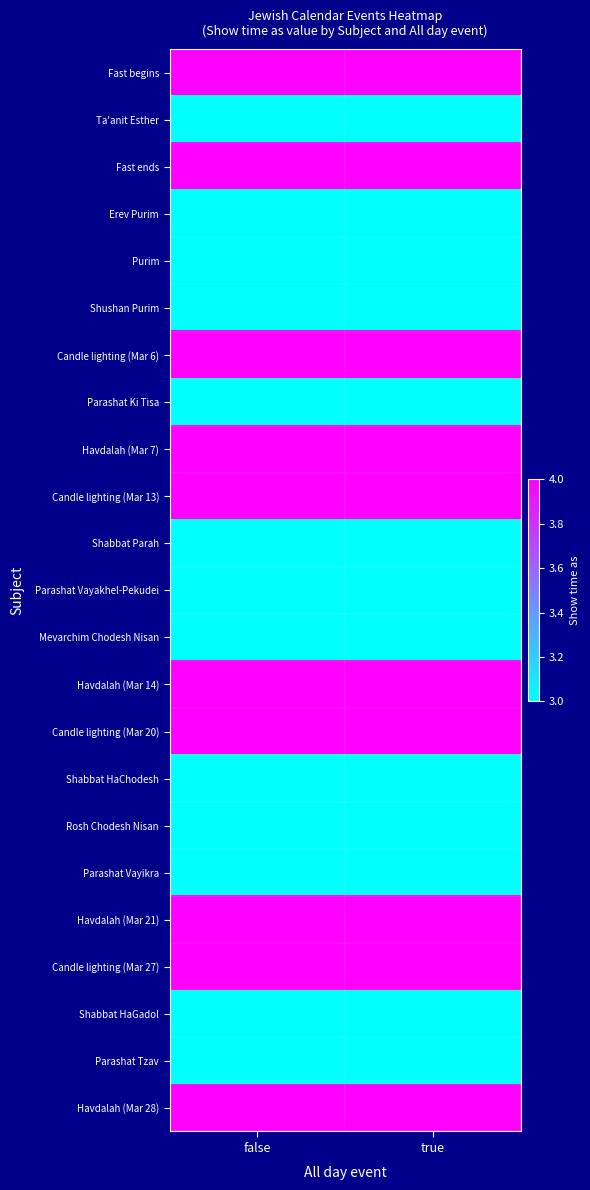

At which category does the chart reach its minimum across all series?

false